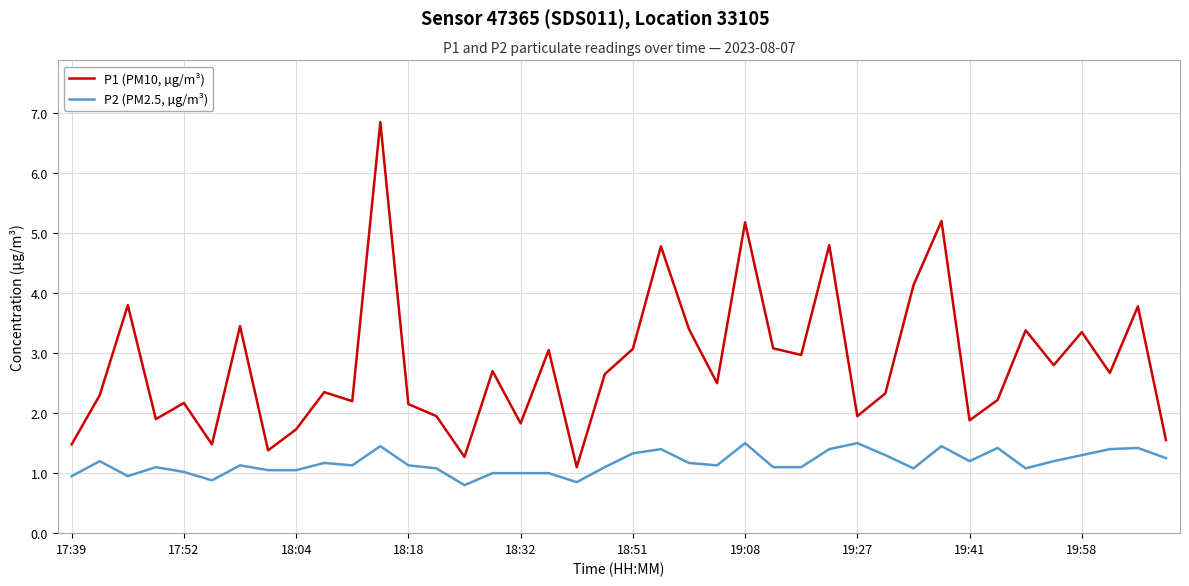

Which series has the largest total across all categories?

P1 (PM10, µg/m³)